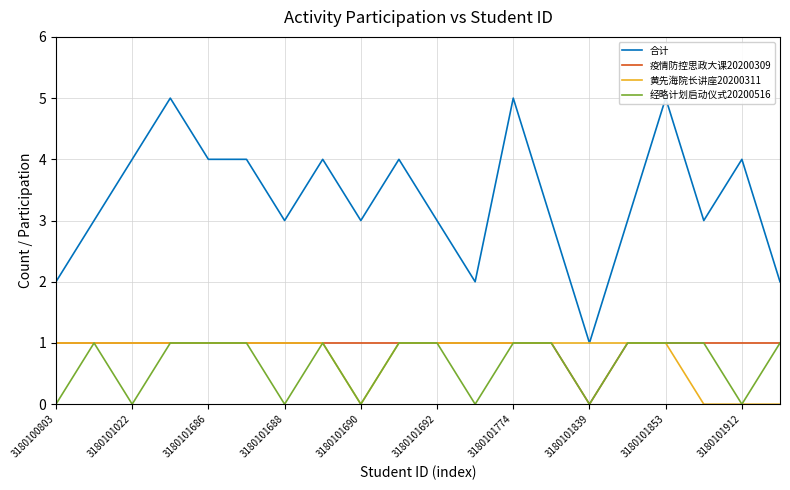

Is it true that 经略计划启动仪式20200516 equals 0 at 3180101022?

True